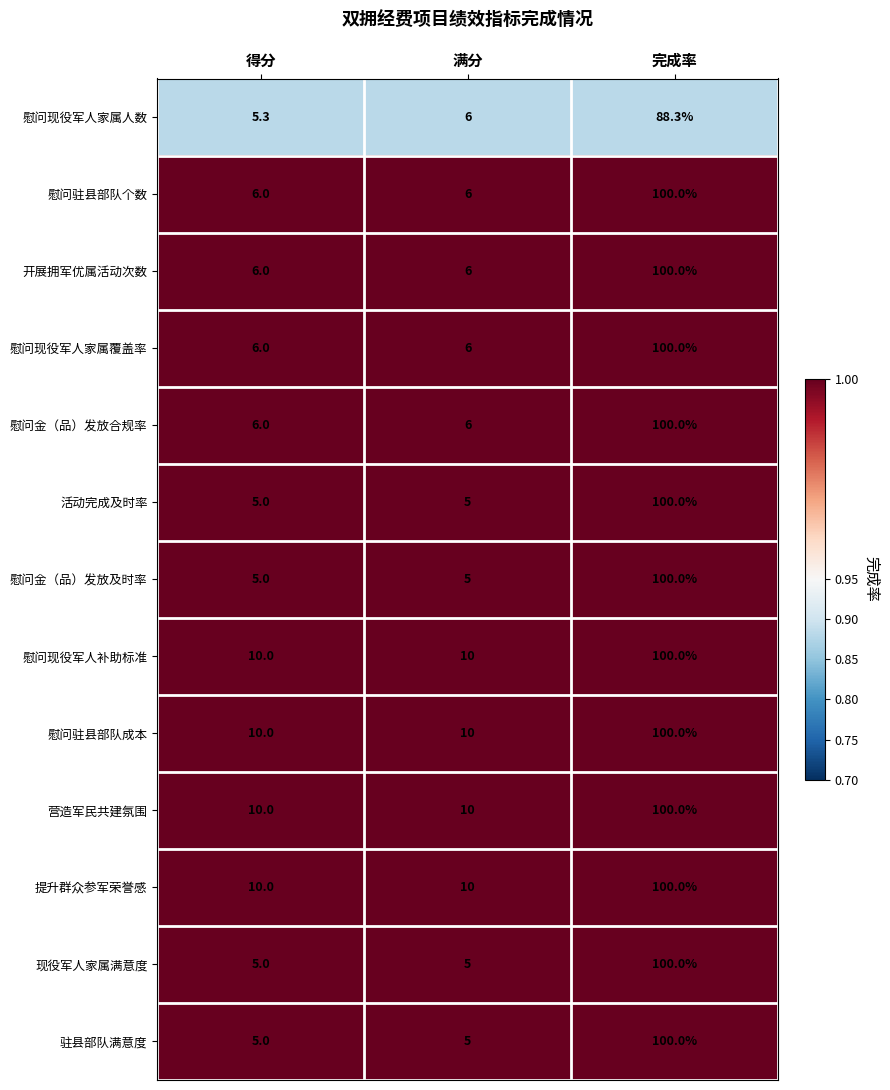

Between 得分 and 满分, which series saw the biggest shift?

慰问现役军人家属人数